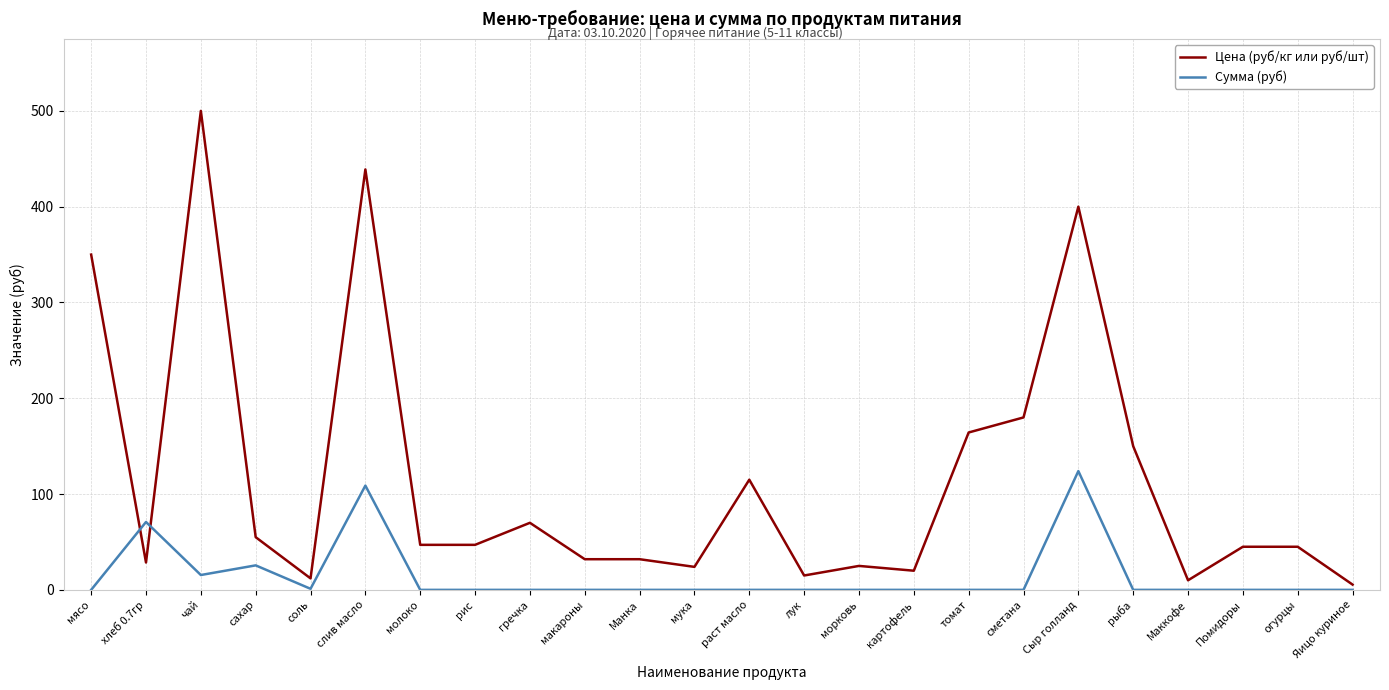

How many lines are shown in the chart?

2